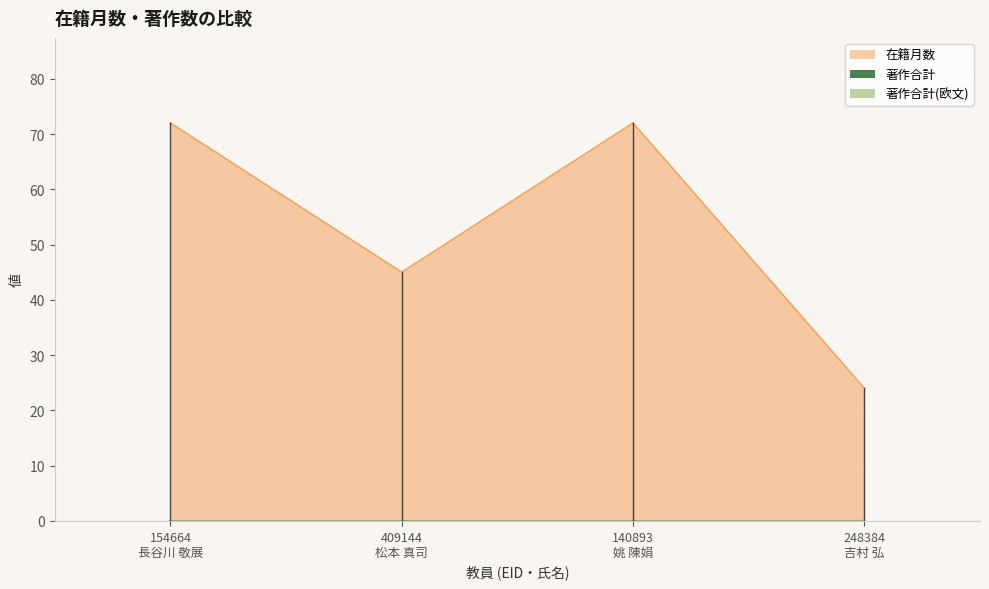

Is the value of 在籍月数 at 140893
姚 陳娟 greater than the value of 著作合計 at 409144
松本 真司?

Yes